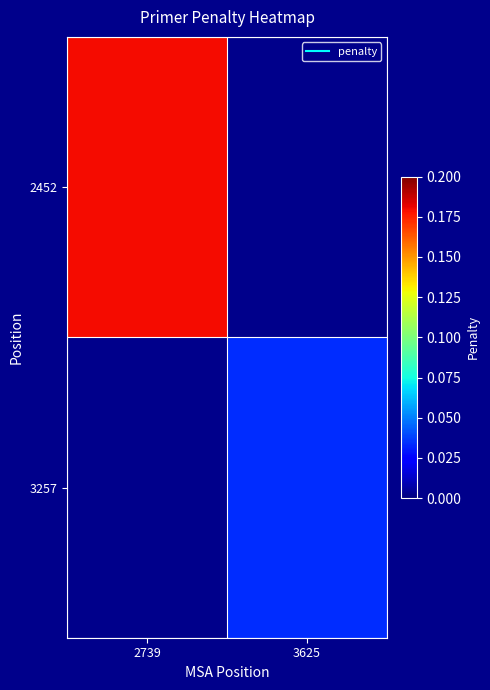

Which has a higher value, 3625 or 2739?

2739